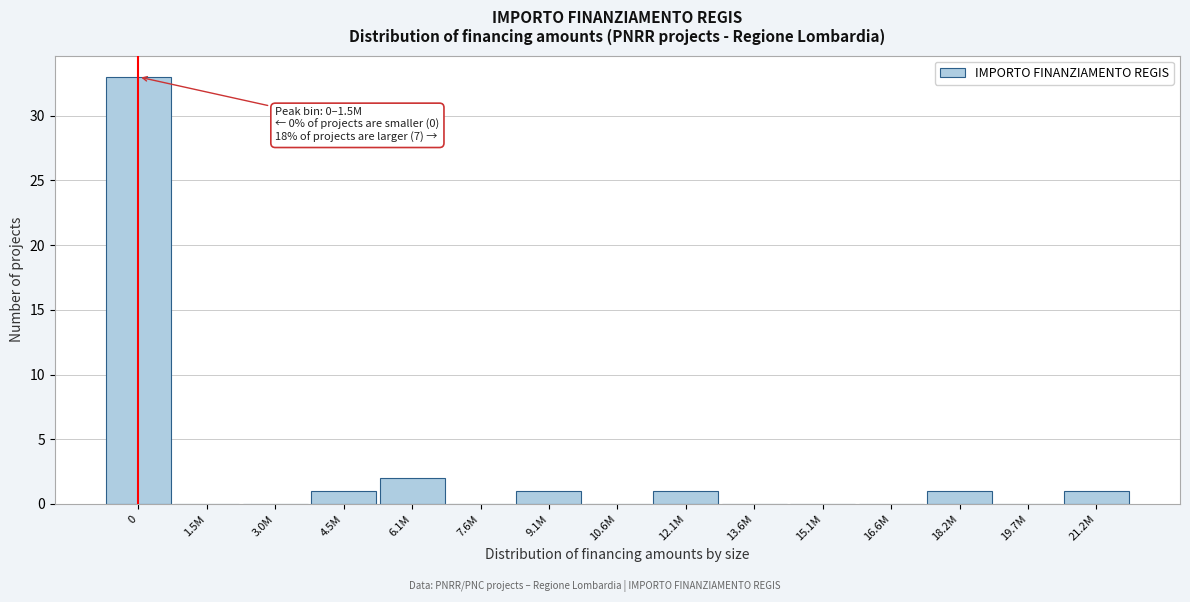

Reading right to left, list all the values displayed in this chart.

21.2M=1	19.7M=0	18.2M=1	16.6M=0	15.1M=0	13.6M=0	12.1M=1	10.6M=0	9.1M=1	7.6M=0	6.1M=2	4.5M=1	3.0M=0	1.5M=0	0=33